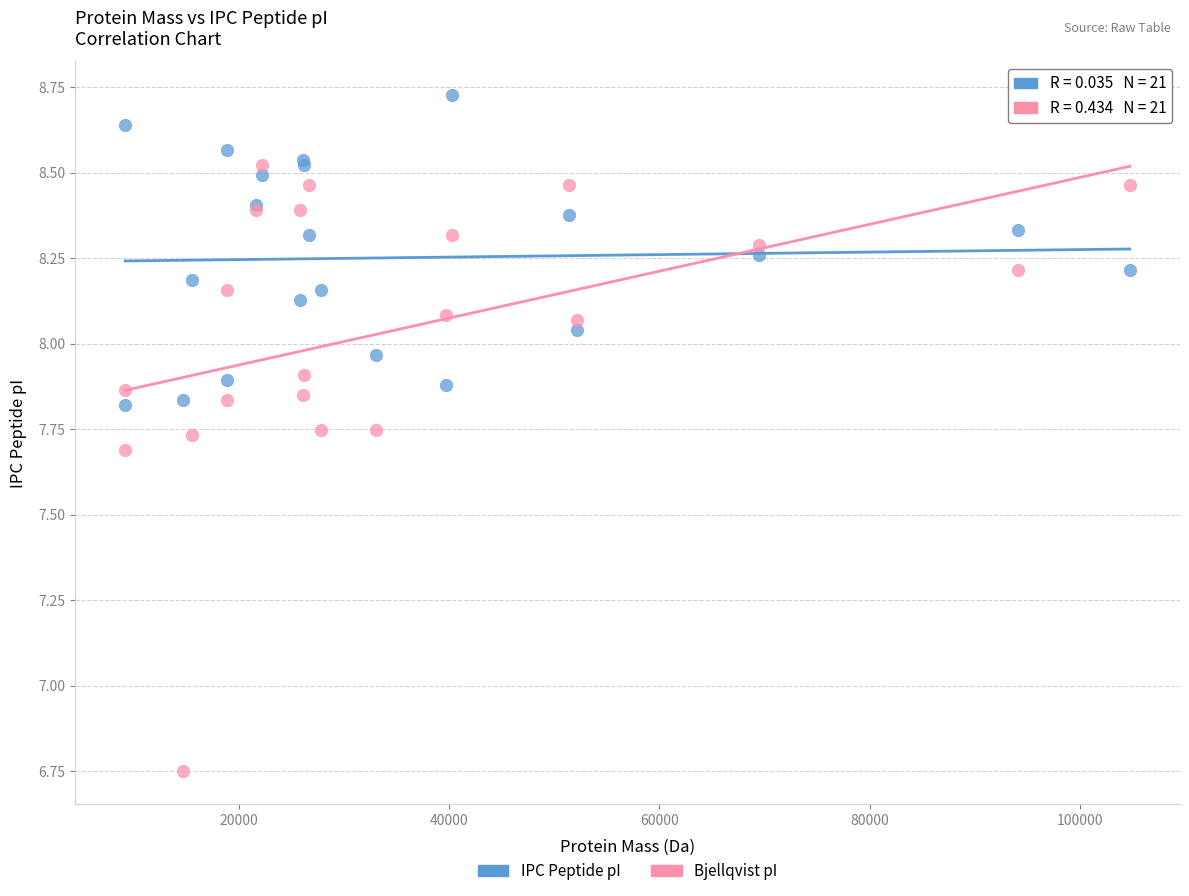

Which series reaches the minimum Y coordinate?

Bjellqvist pI